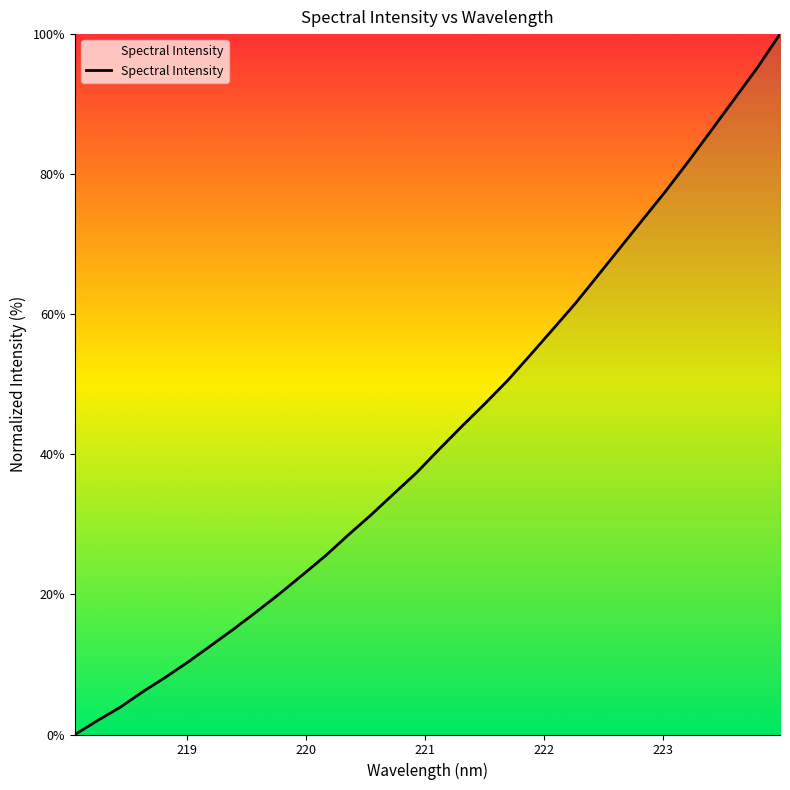

What is the difference between the maximum and minimum values?

100.0